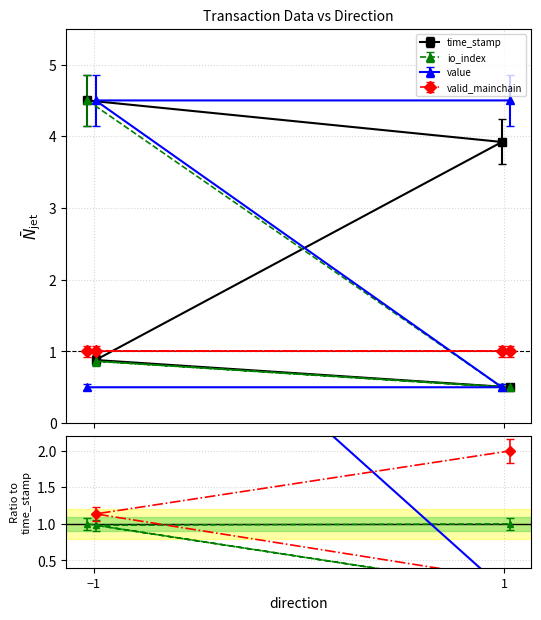

What is the value of the value point at the 2nd from the left?

0.5